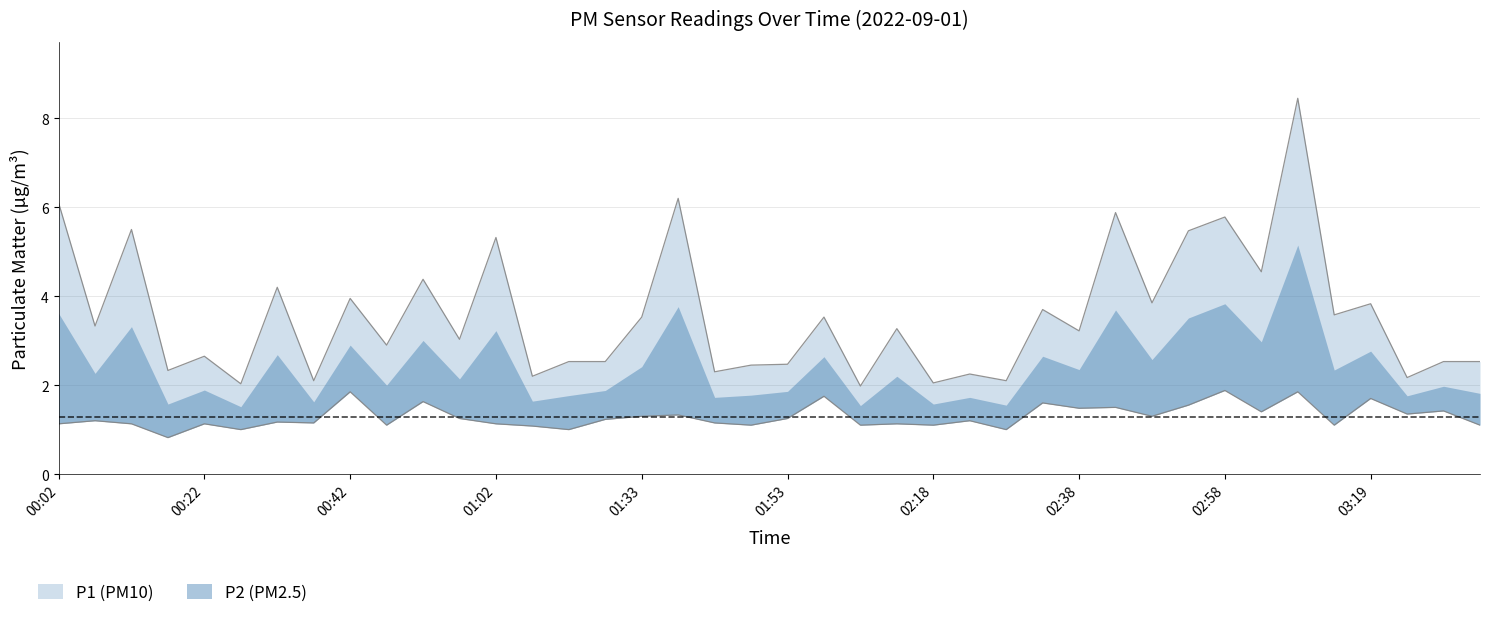

The value of P1 at 02:03 is 2.0. True or false?

True